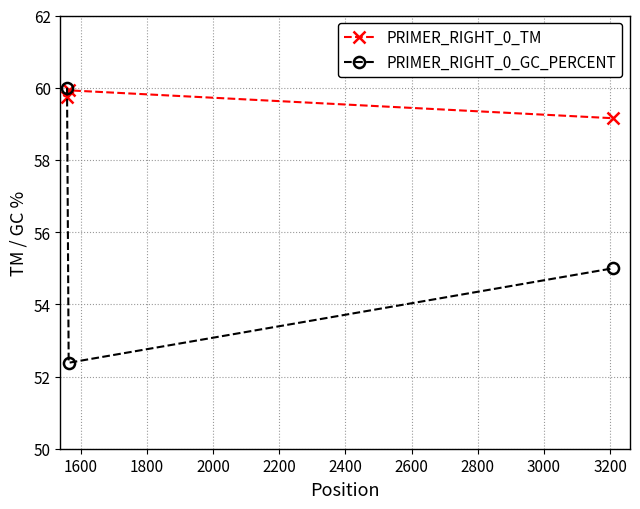

List the series in order of their overall mean, lowest first.

PRIMER_RIGHT_0_GC_PERCENT, PRIMER_RIGHT_0_TM